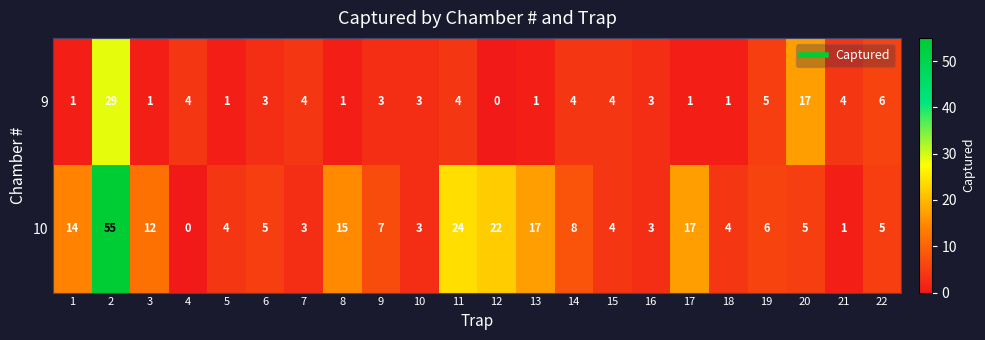

What is the spread (max minus min) of values at 19?

1